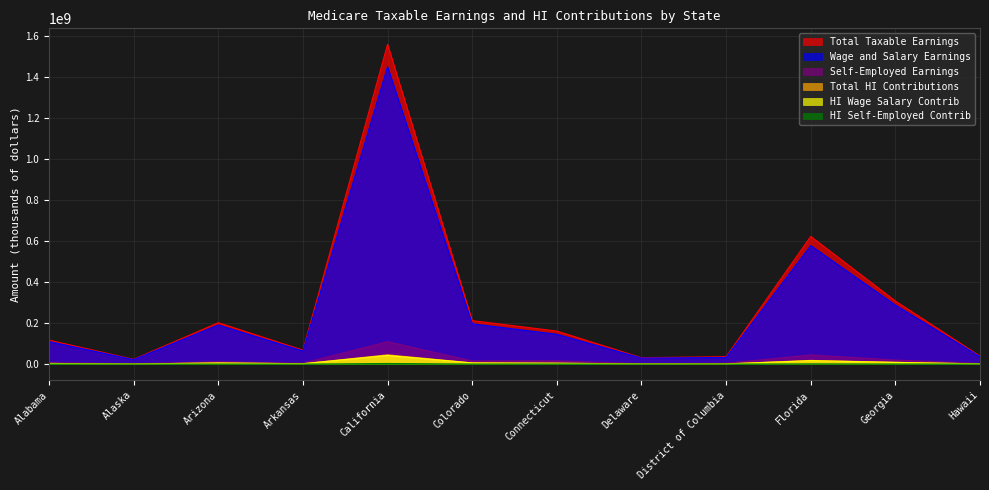

What are all the series names shown in the legend?

Total Taxable Earnings, Wage and Salary Earnings, Self-Employed Earnings, Total HI Contributions, HI Wage Salary Contrib, HI Self-Employed Contrib